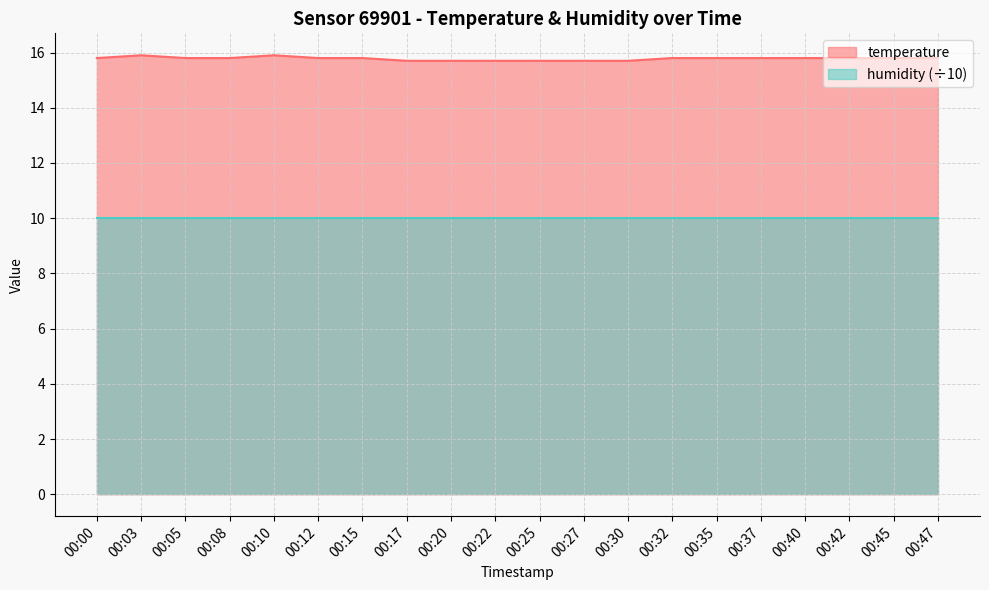

How many data points does each series have?

20